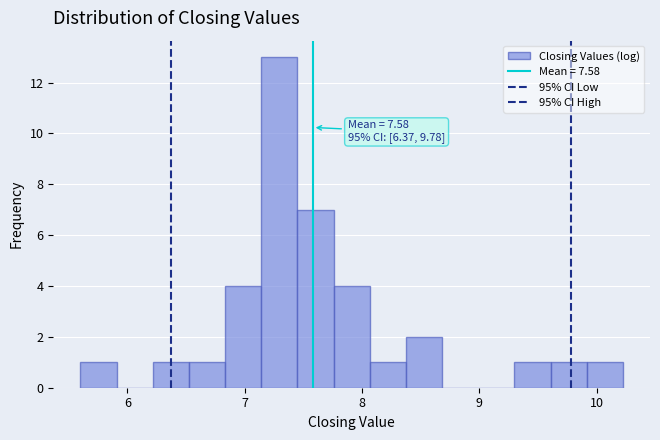

Read against the x-axis, roughly where is the centre of the tallest bar?

7.3